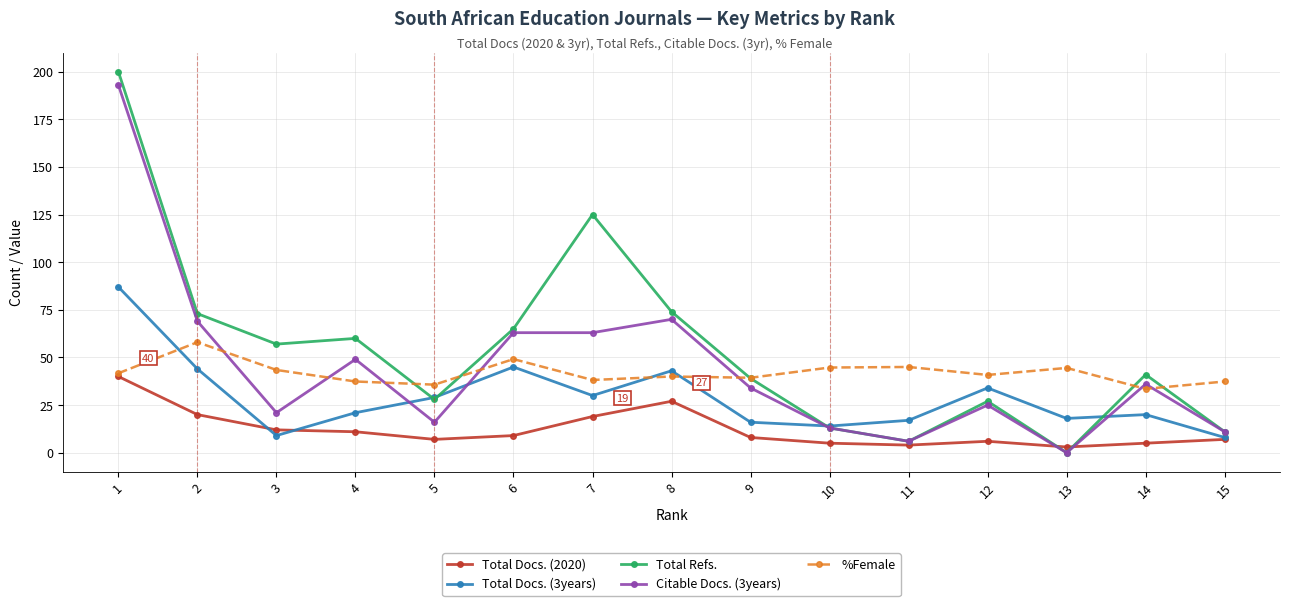

What is the difference between the Total Docs. (2020) values at 1 and 10?

35.0